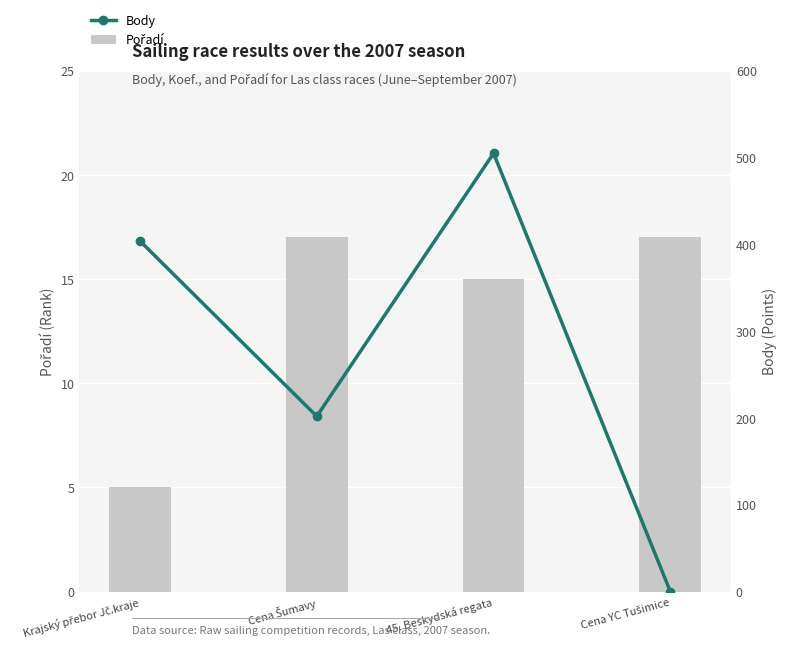

Count the number of data series in this chart.

2